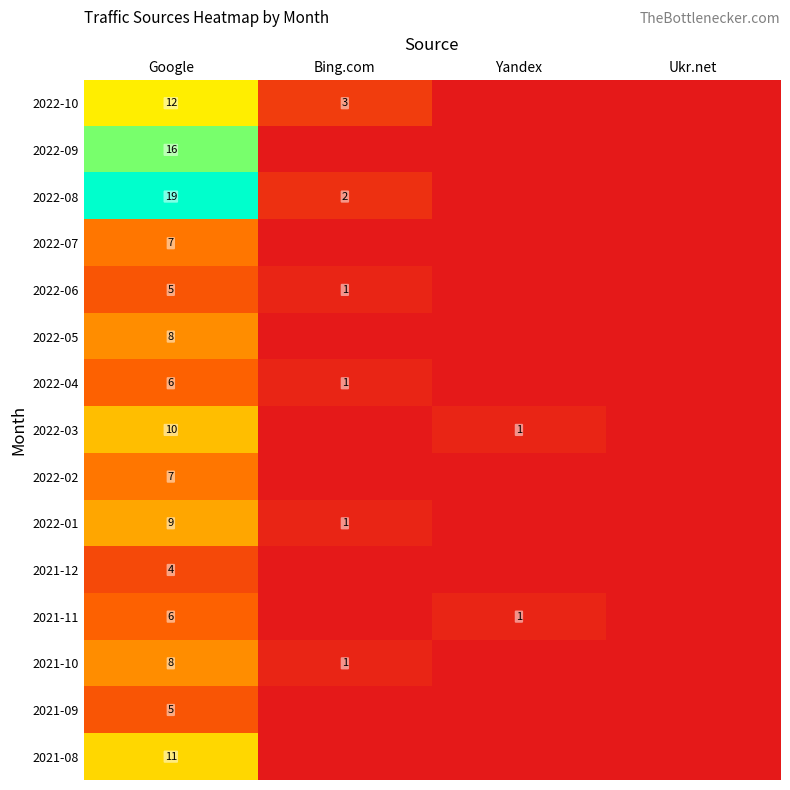

The 2022-03 series shows 2 at Yandex. True or false?

False